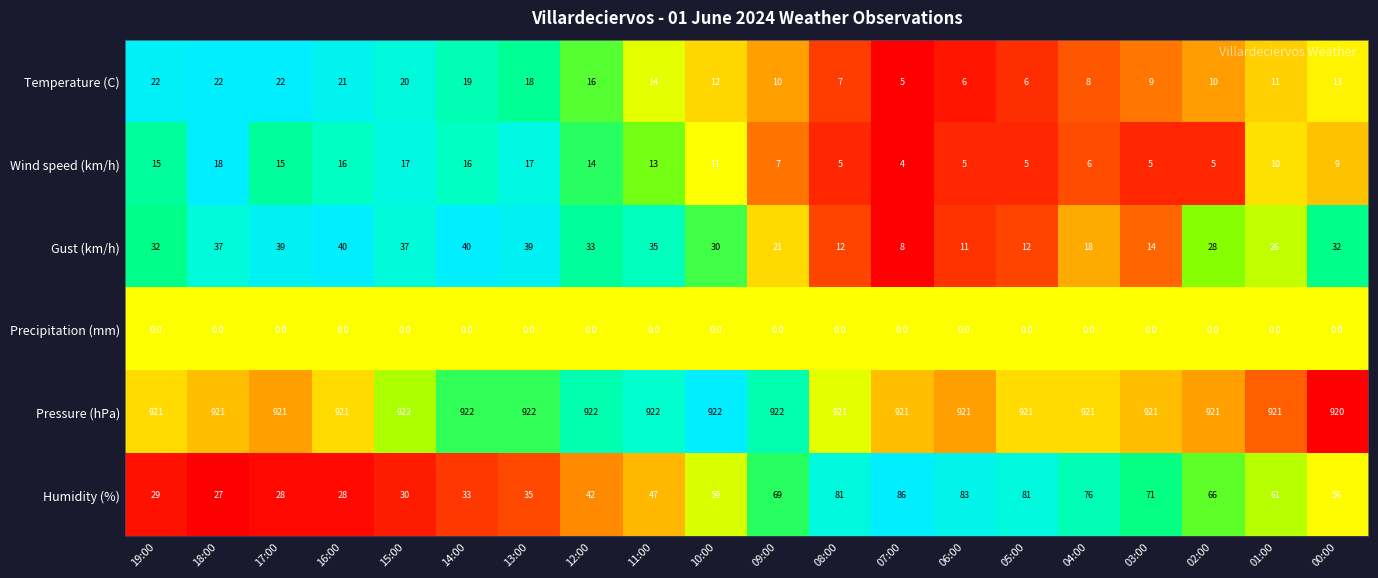

At how many categories does at least one series exceed 481?

20